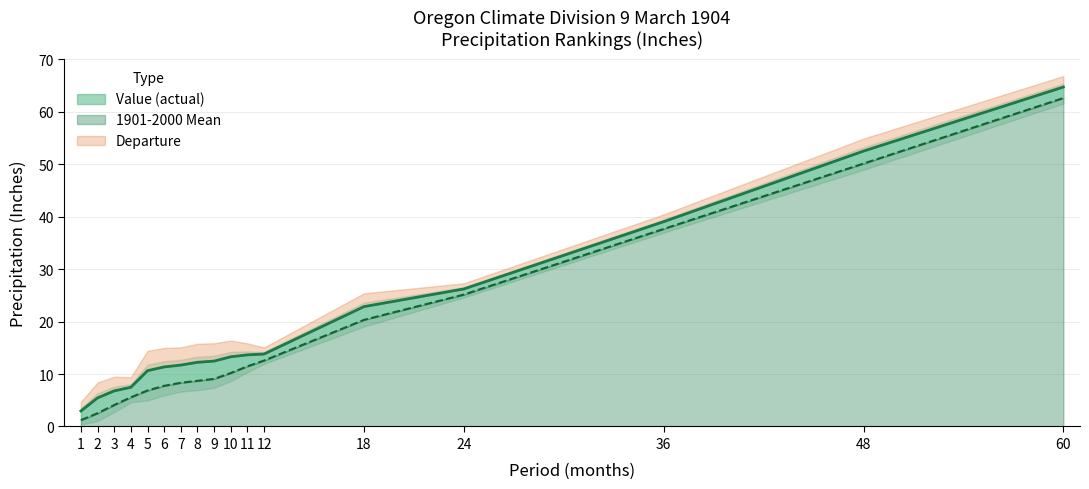

Reading left to right, what are all the values shown in this chart?

Value: 3.0	5.5	6.8	7.5	10.6	11.4	11.7	12.2	12.5	13.3	13.7	13.8	22.9	26.2	39.1	52.5	64.7
1901-2000 Mean: 1.2	2.5	4.1	5.6	6.9	7.8	8.3	8.7	9.1	10.2	11.5	12.6	20.3	25.1	37.7	50.1	62.6